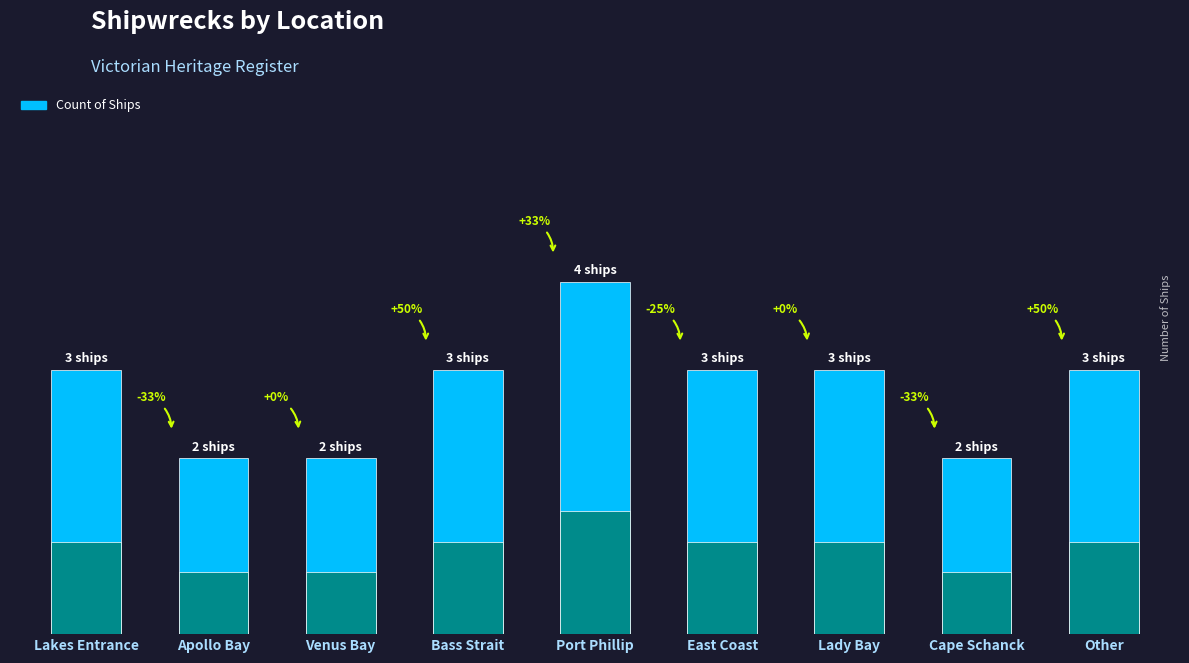

Count the number of categories in the chart.

9